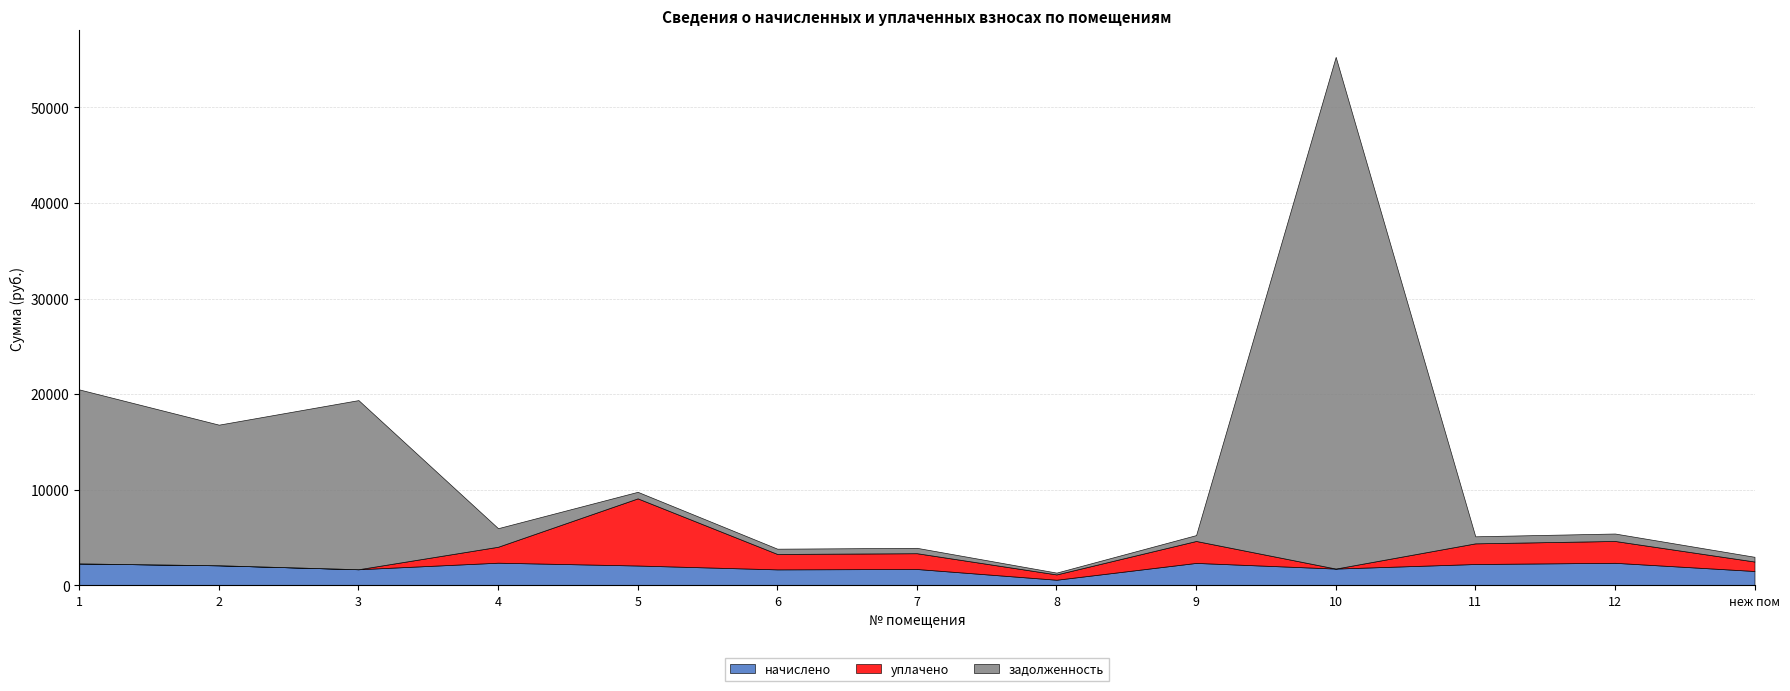

True or false: задолженность has a value of 616.0 at 9.

True